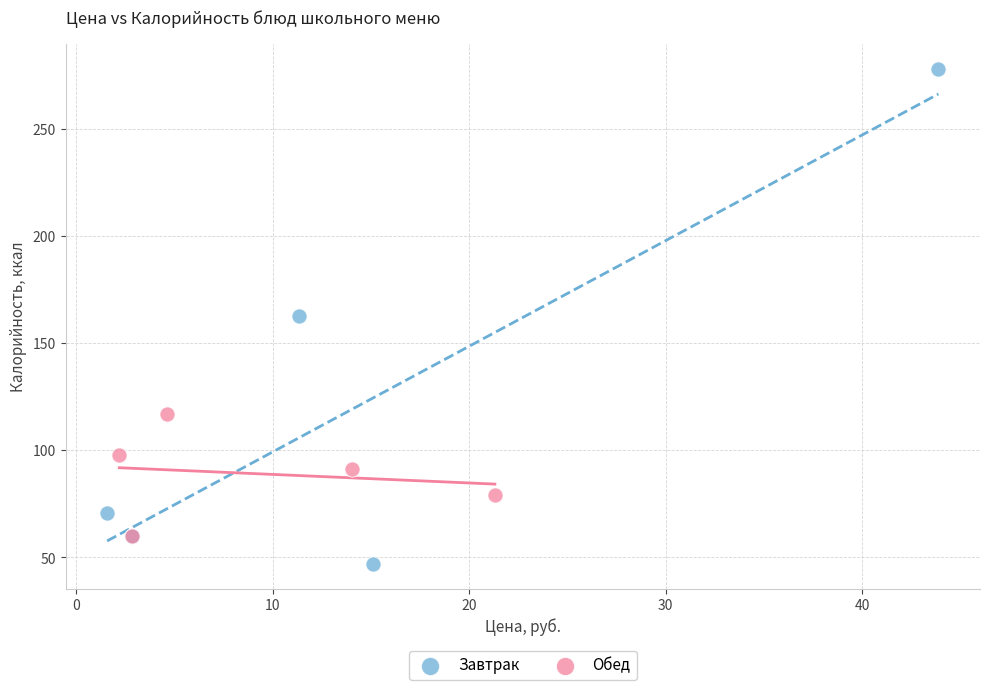

Which series contains the highest Y value?

Завтрак